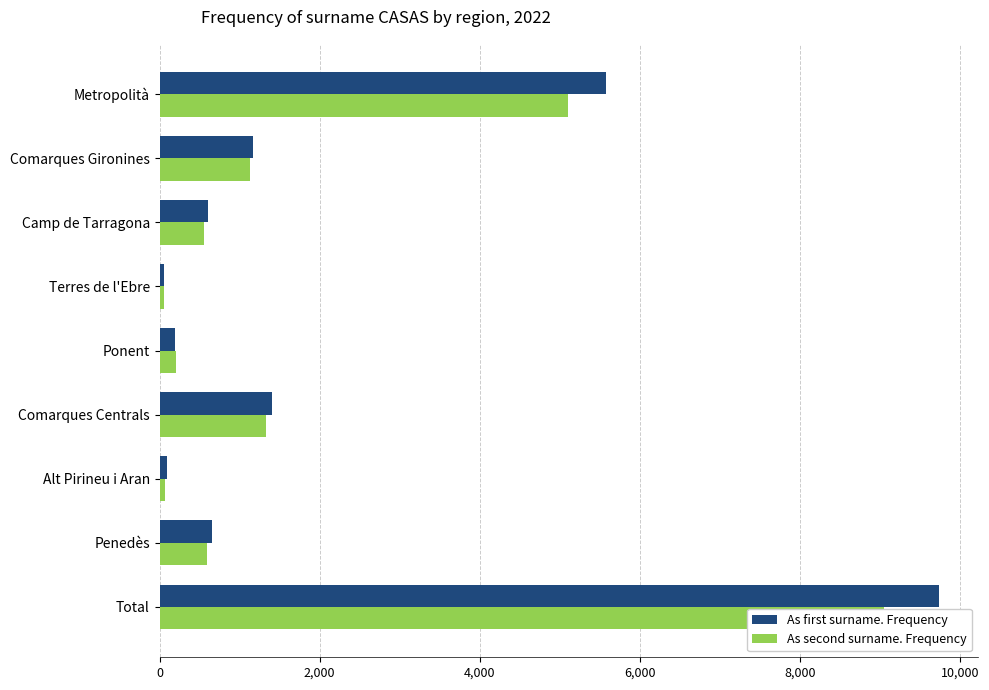

What are all the series names shown in the legend?

As first surname. Frequency, As second surname. Frequency